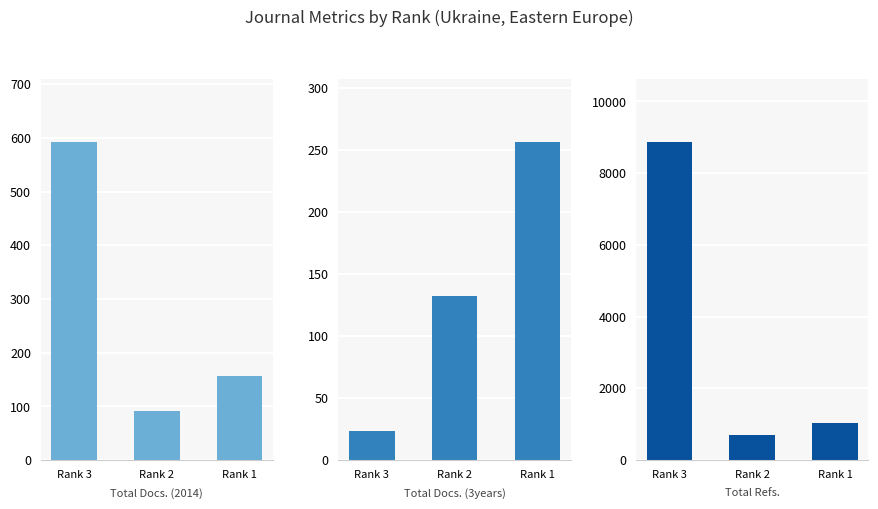

True or false: Total Docs. (3years) has a value of 132 at Rank 2.

True